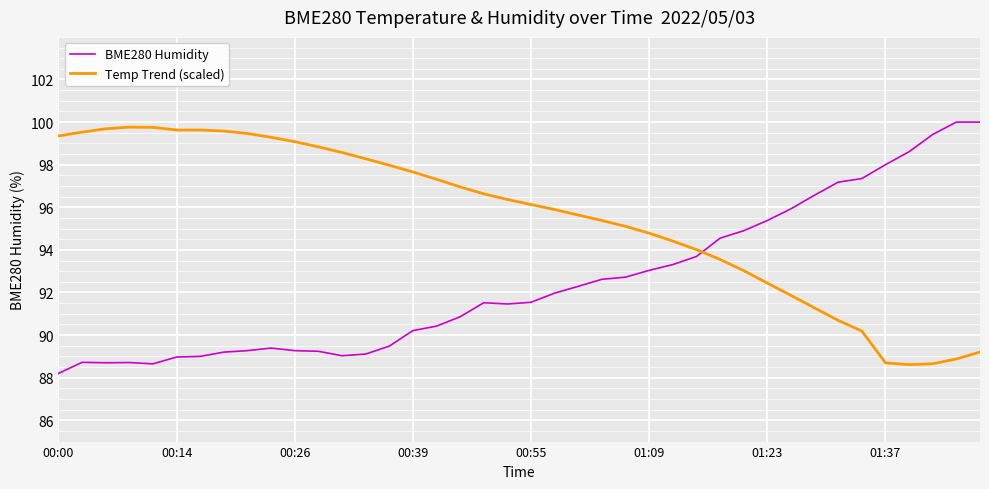

What is the difference between the maximum and minimum values in the BME280 Humidity series?

11.8